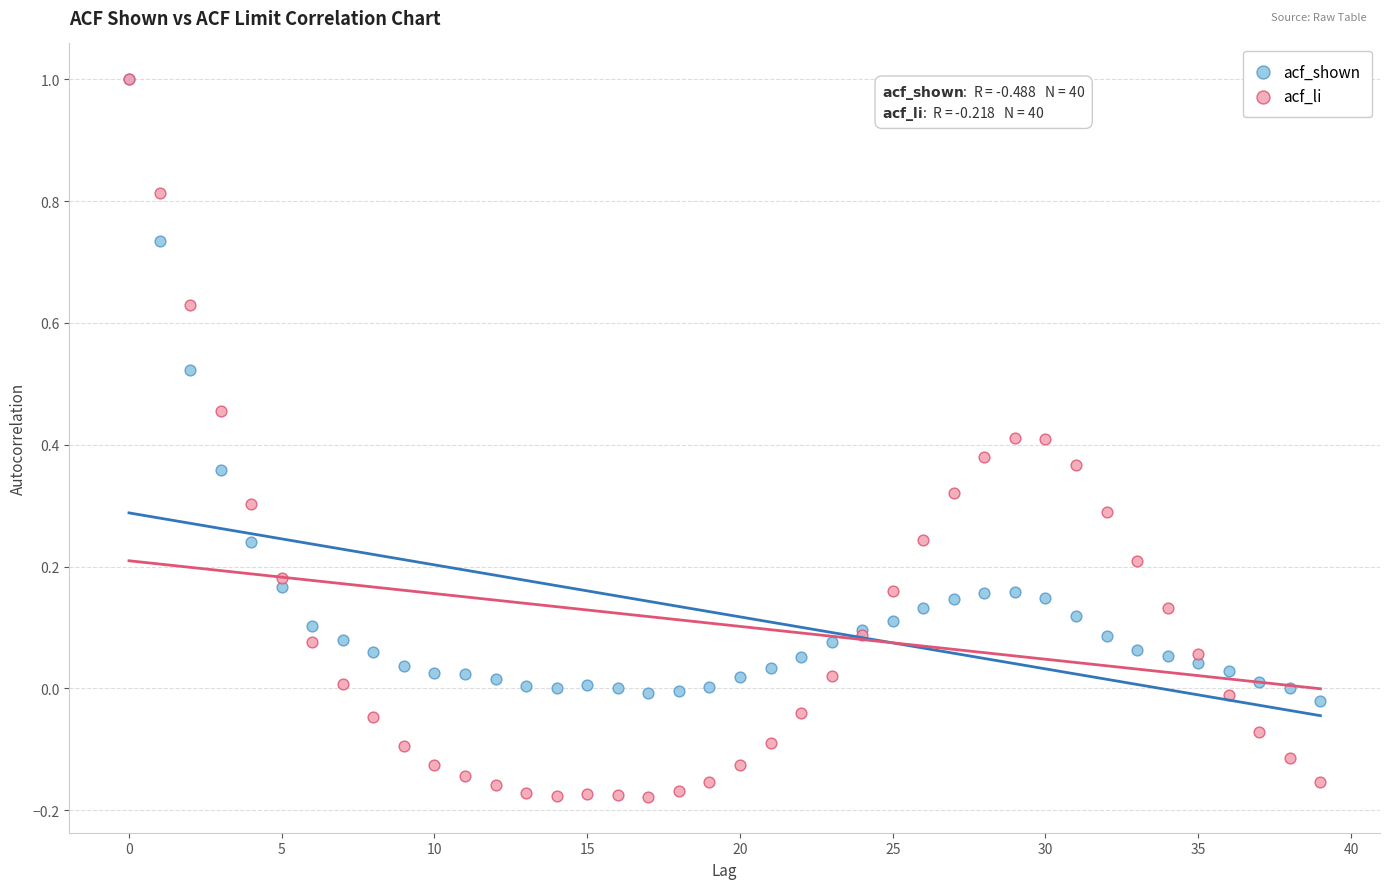

Which series has the largest Y range (max minus min)?

acf_li